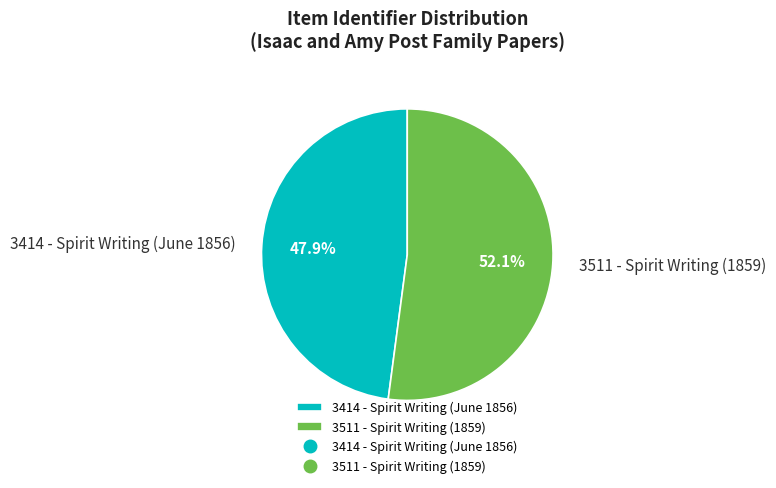

What is the ratio of the value at 3511 - Spirit Writing (1859) to the value at 3414 - Spirit Writing (June 1856)?

1.1